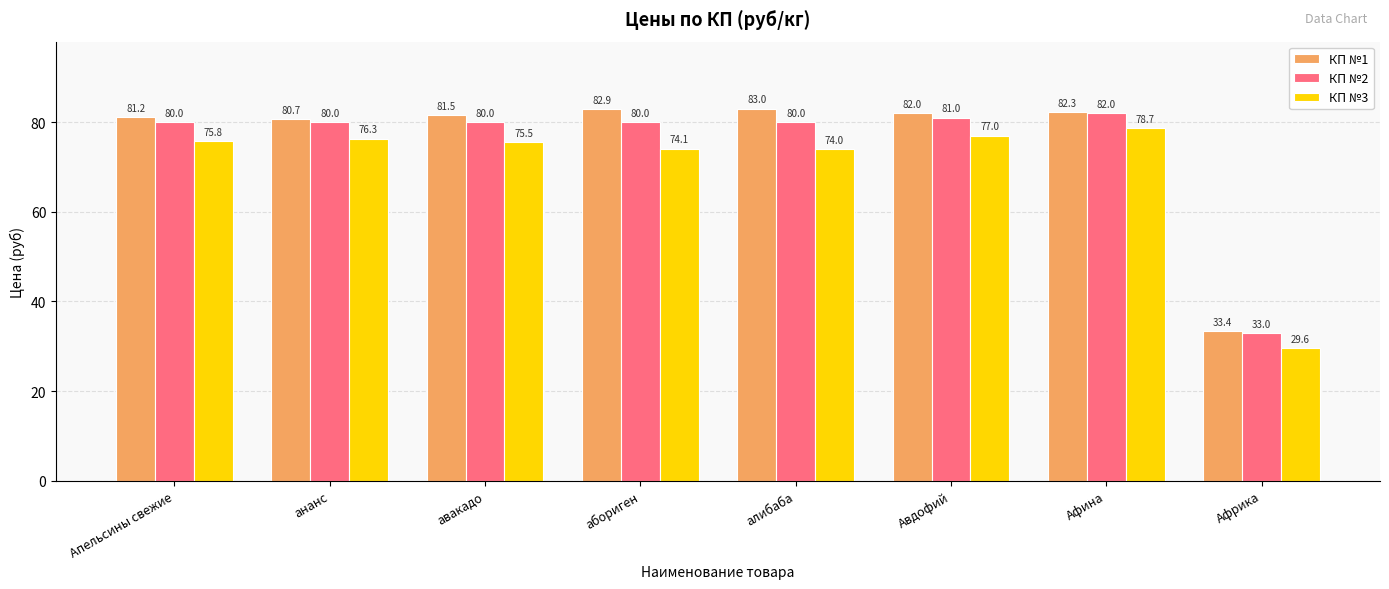

Which series has the largest range (max minus min)?

КП №1